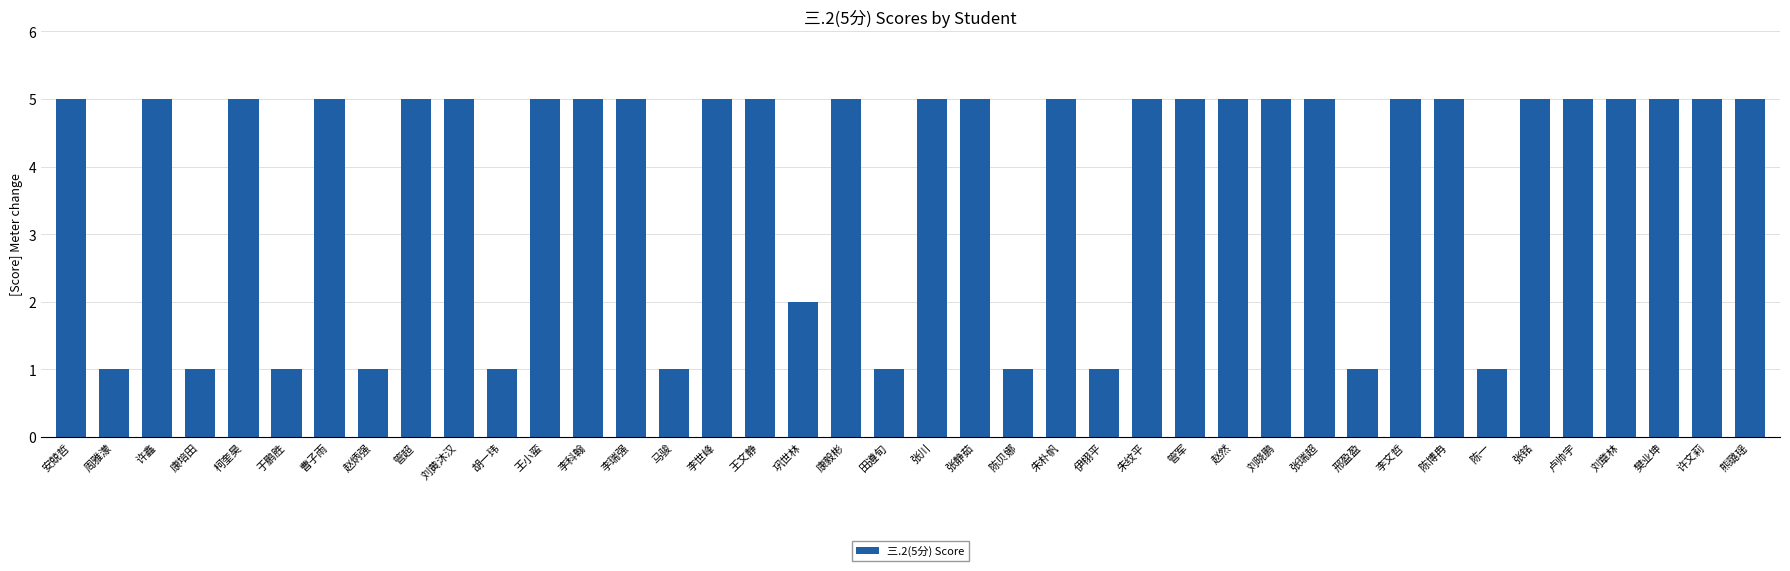

Approximately how many times larger is the value at 樊业坤 compared to 卢帅宇?

1.0